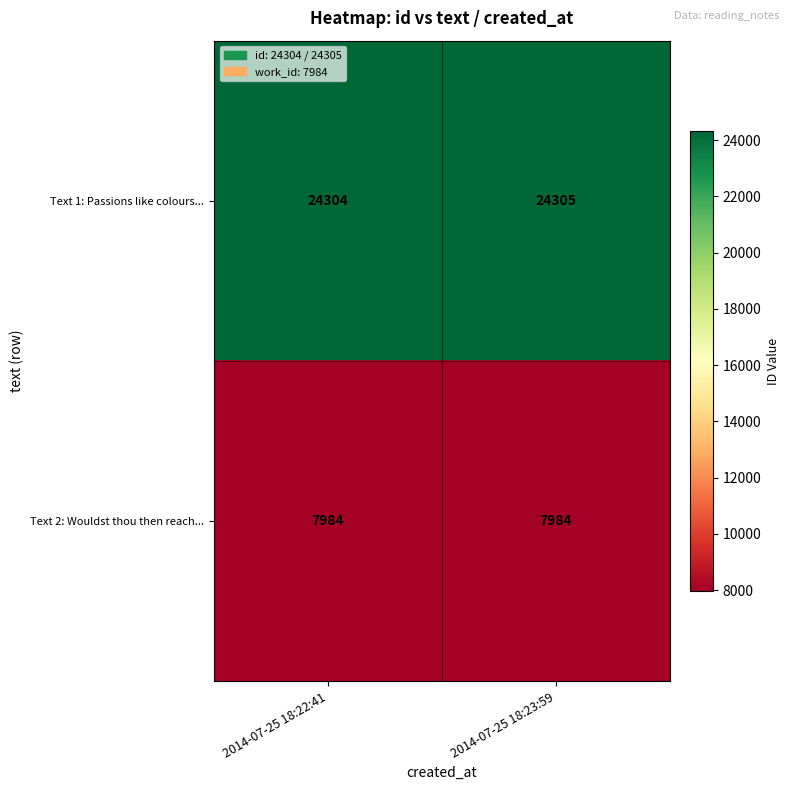

What is the total value across all series at 2014-07-25 18:23:59?

32289